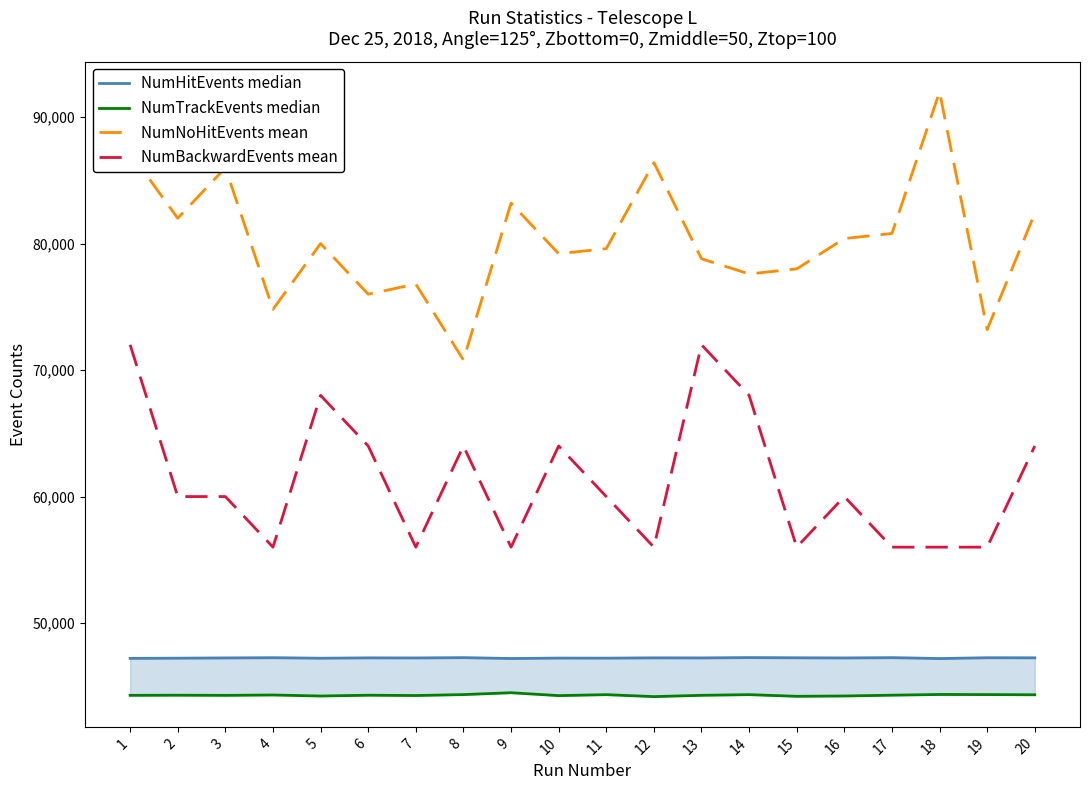

Rank the series at 18 from lowest to highest value.

NumTrackEvents median, NumHitEvents median, NumBackwardEvents mean, NumNoHitEvents mean